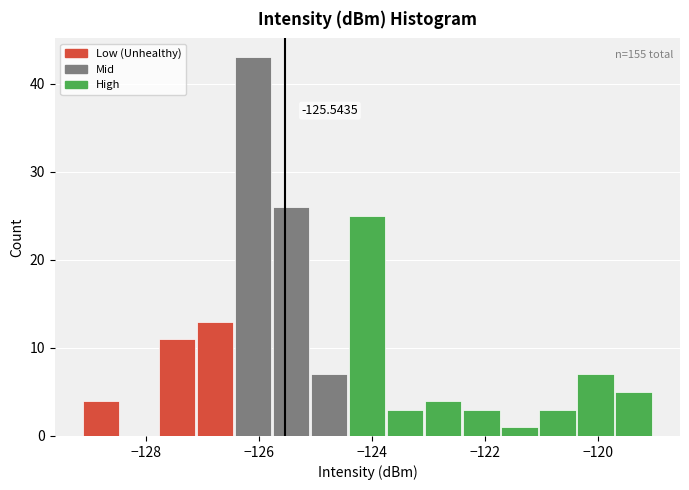

Read against the x-axis, roughly where is the centre of the tallest bar?

-126.0